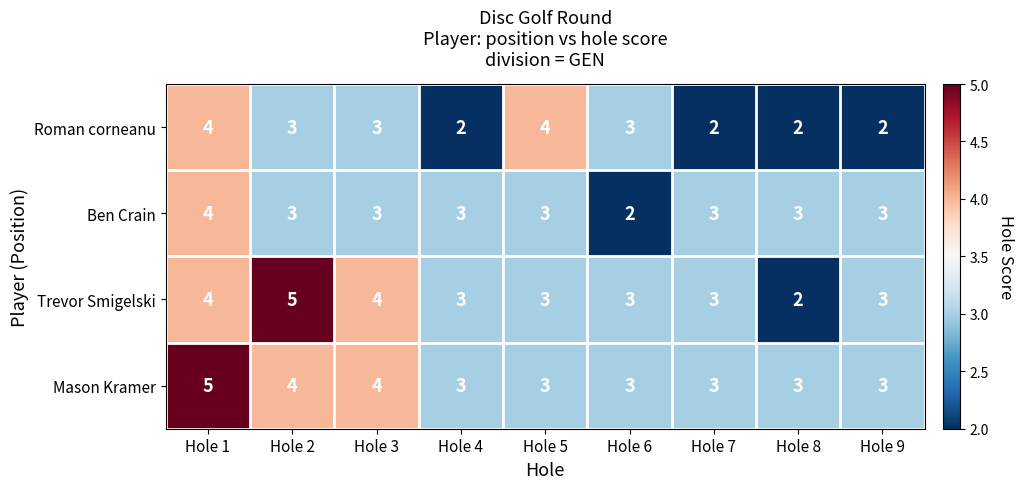

Which series has the largest total across all categories?

Mason Kramer